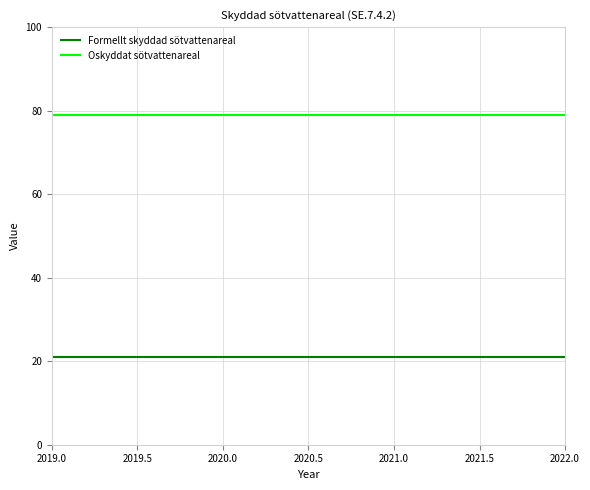

What position from the right is 2021.0?

2